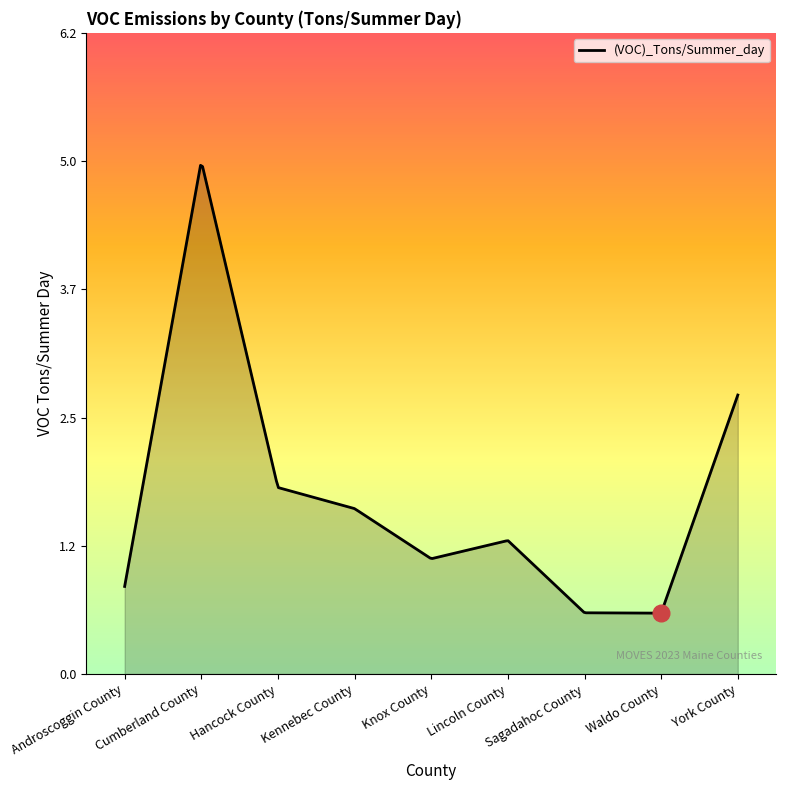

What is the greatest value displayed?

5.0